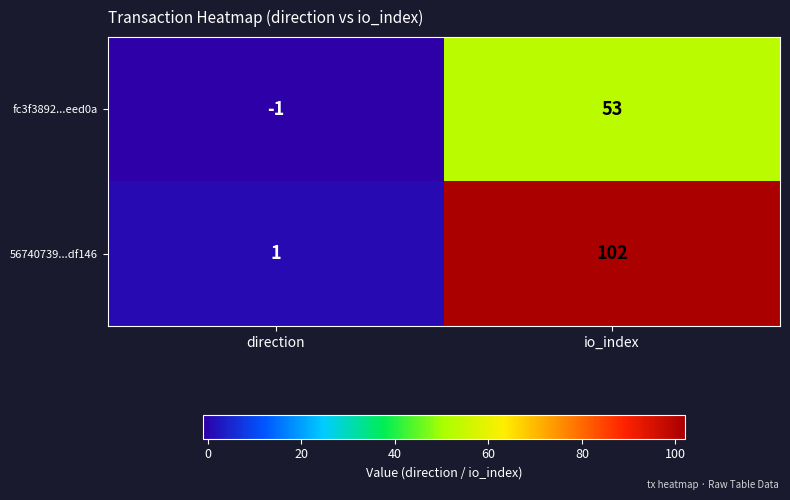

The value of 56740739...df146 at io_index is 102. True or false?

True